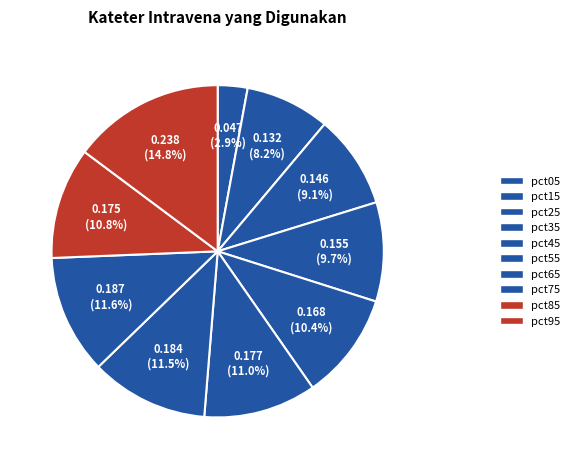

Rank the categories by value from highest to lowest.

pct95, pct75, pct65, pct55, pct85, pct45, pct35, pct25, pct15, pct05